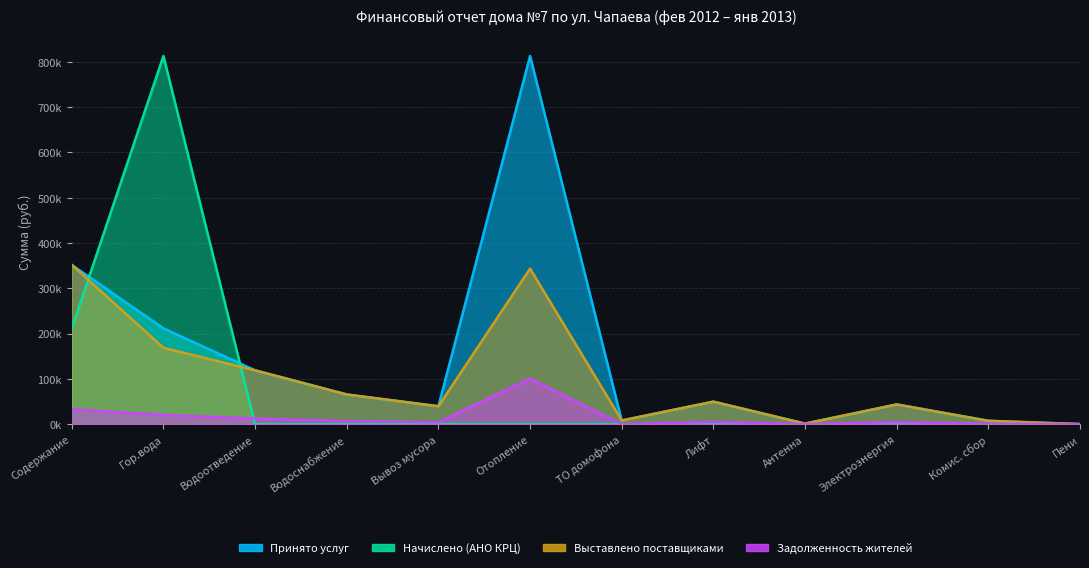

Between Водоснабжение and Пени, which series saw the biggest shift?

Выставлено поставщиками